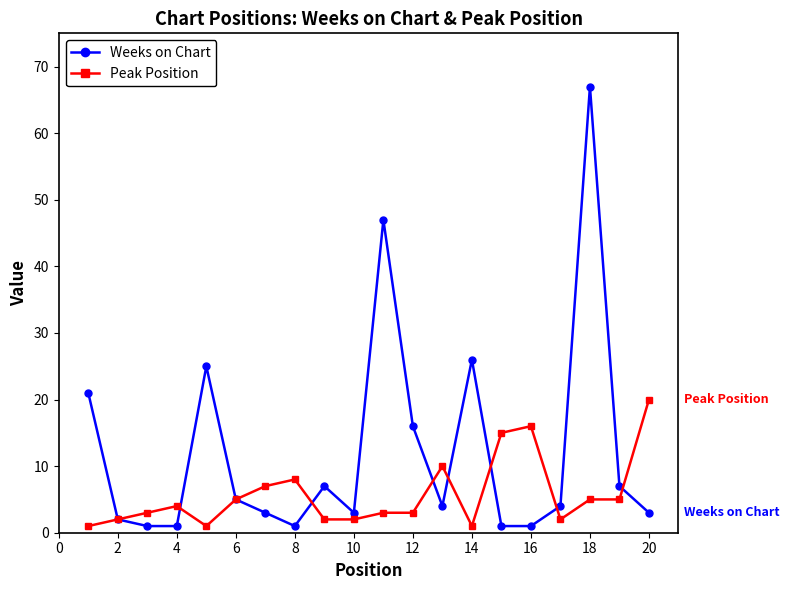

Rank the series by their maximum value, from highest to lowest.

Weeks on Chart, Peak Position